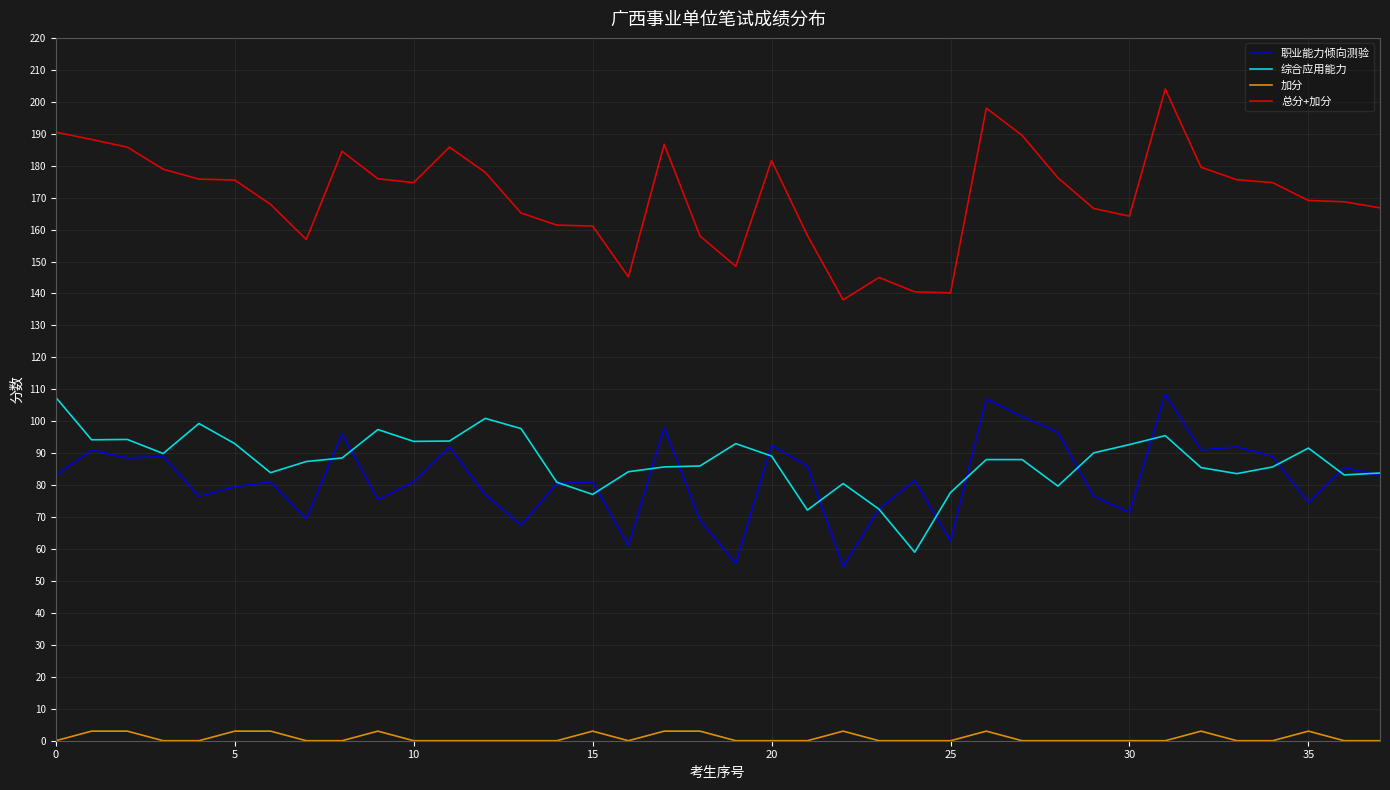

Which series has the largest total across all categories?

总分+加分